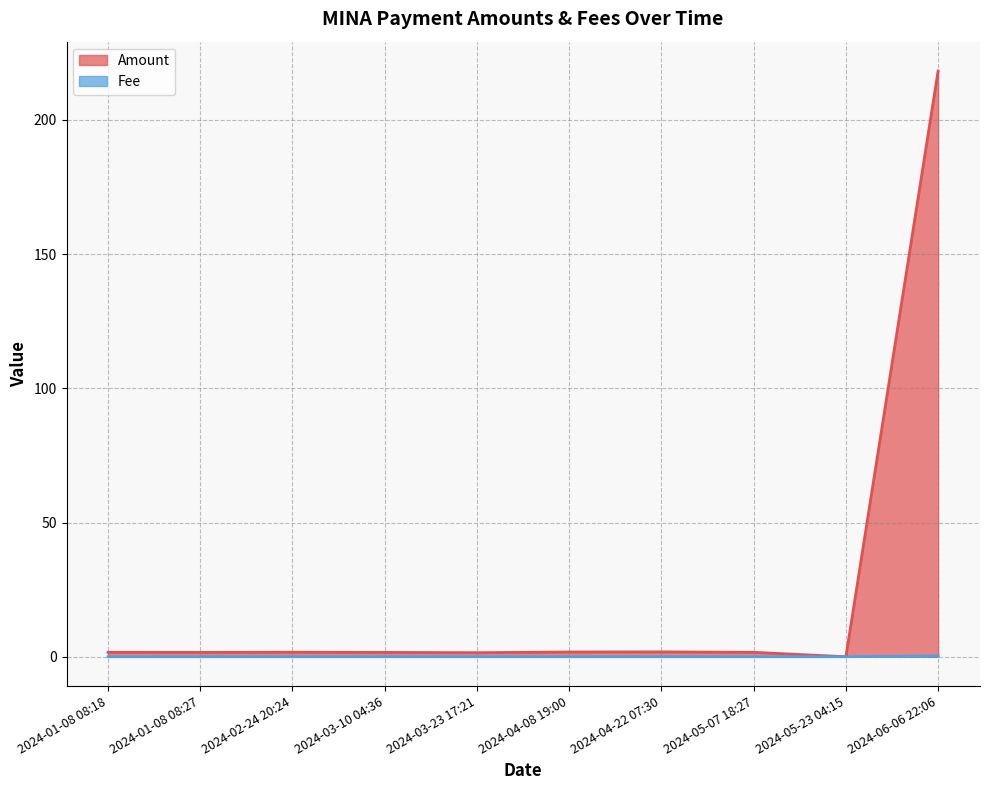

Reading left to right, list all the values displayed in this chart.

Amount: 2024-01-08 08:18=1.6	2024-01-08 08:27=1.6	2024-02-24 20:24=1.7	2024-03-10 04:36=1.6	2024-03-23 17:21=1.5	2024-04-08 19:00=1.8	2024-04-22 07:30=1.8	2024-05-07 18:27=1.6	2024-05-23 04:15=0.0	2024-06-06 22:06=218.2
Fee: 2024-01-08 08:18=0.0	2024-01-08 08:27=0.0	2024-02-24 20:24=0.0	2024-03-10 04:36=0.0	2024-03-23 17:21=0.0	2024-04-08 19:00=0.0	2024-04-22 07:30=0.0	2024-05-07 18:27=0.0	2024-05-23 04:15=0.0	2024-06-06 22:06=0.3